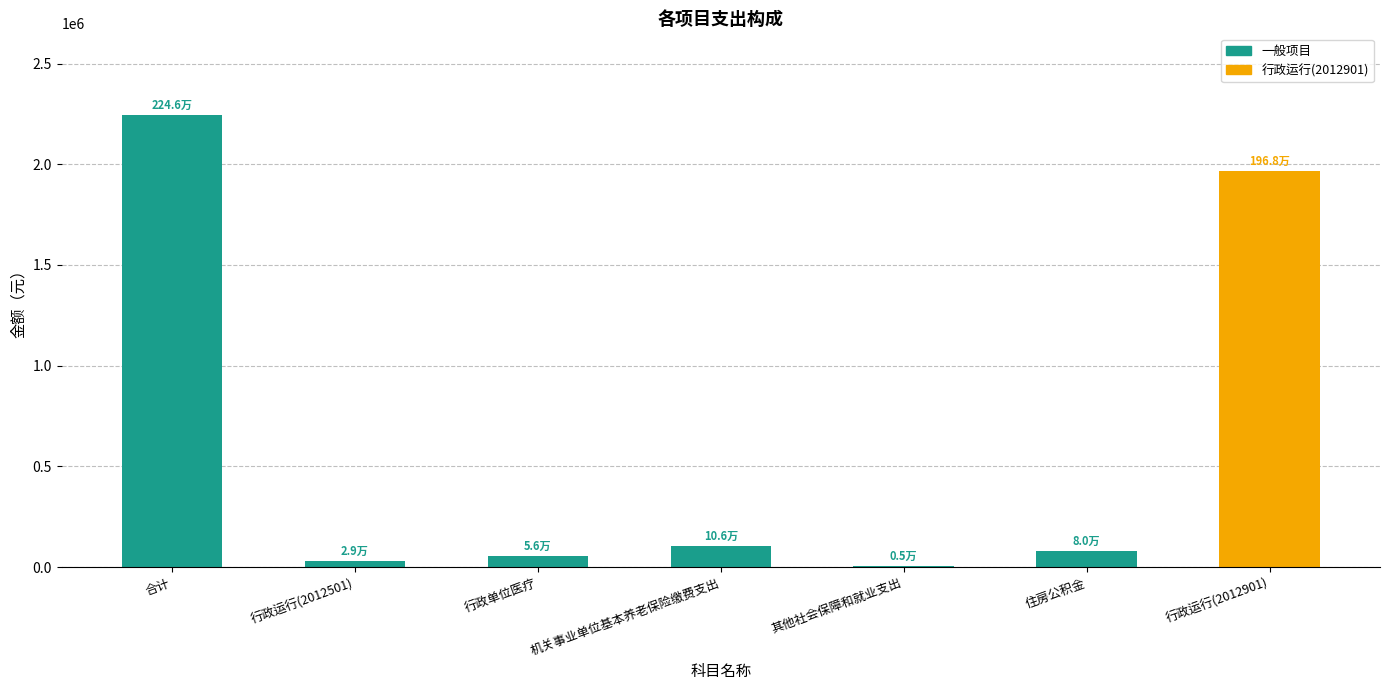

Which has a higher value, 行政运行(2012901) or 行政单位医疗?

行政运行(2012901)